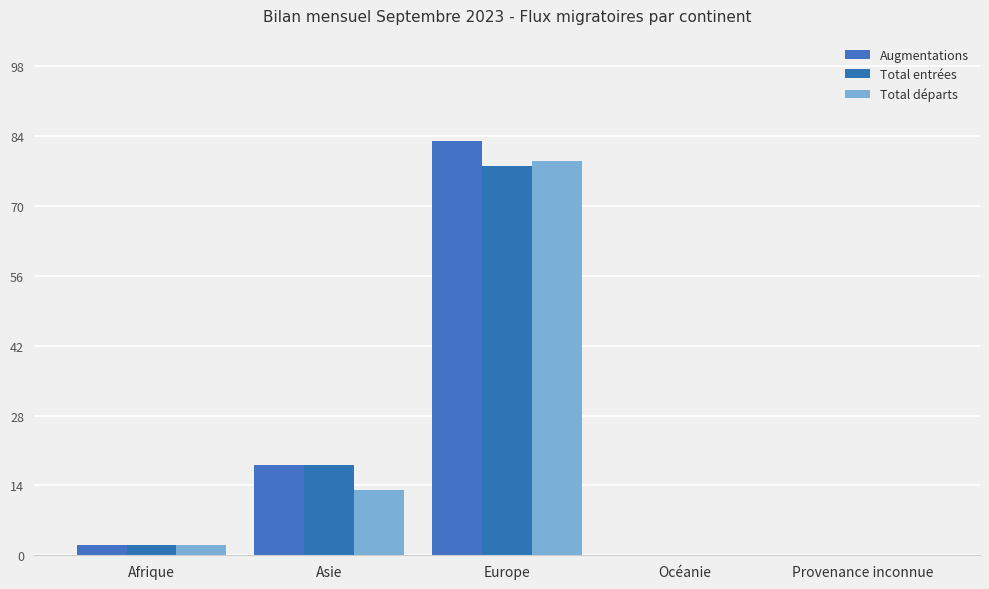

At which category is the sum across all series the highest?

Europe